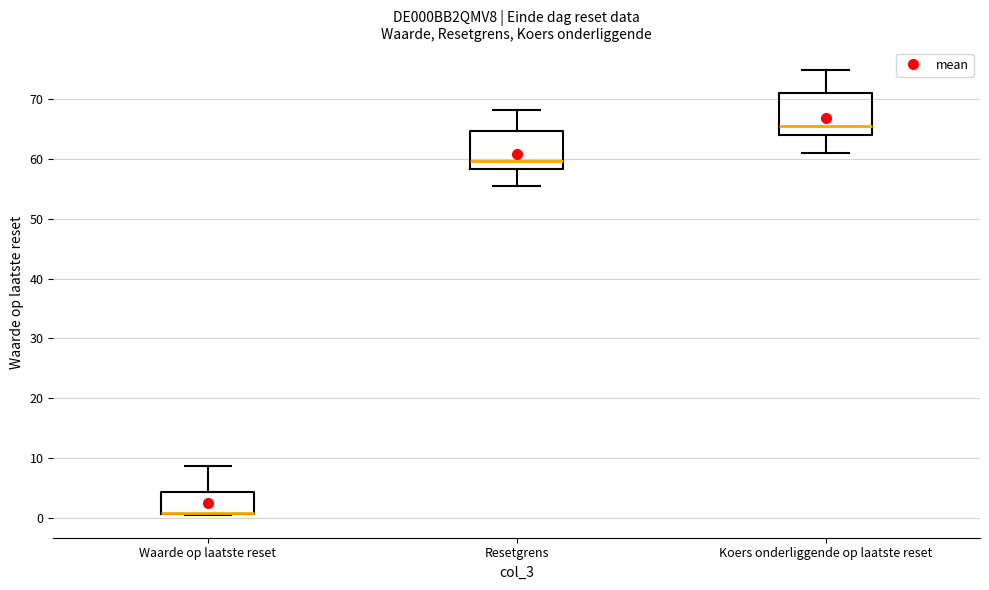

Where does the upper whisker of the box for Koers onderliggende op laatste reset end on the y-axis? The values are not printed on the chart, so give them approximately, as read against the axis.

75